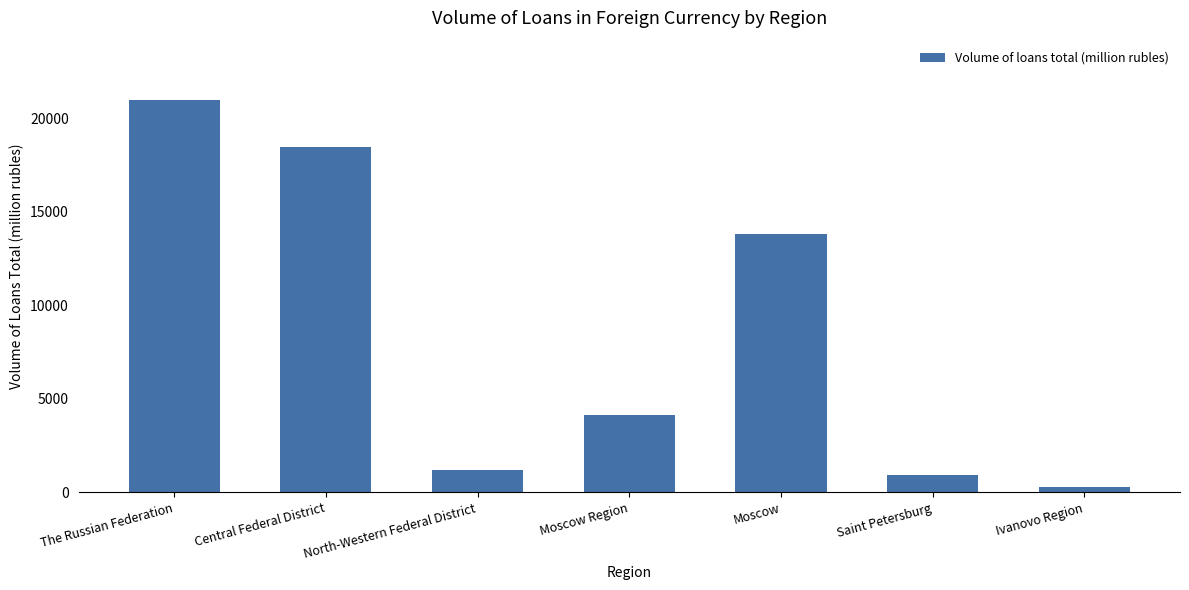

Reading left to right, list all the values displayed in this chart.

The Russian Federation=20992	Central Federal District=18453	North-Western Federal District=1174	Moscow Region=4137	Moscow=13830	Saint Petersburg=921	Ivanovo Region=255